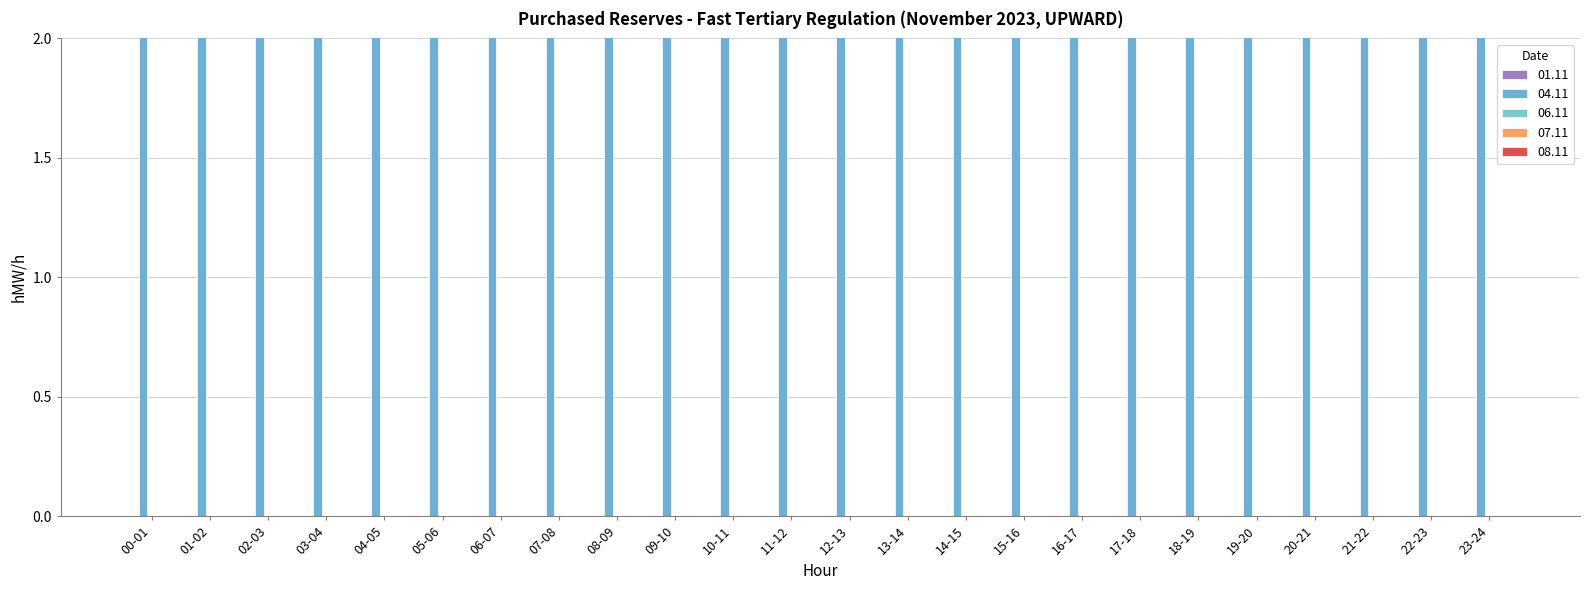

Which category has the highest value in the 01.11 series?

00-01